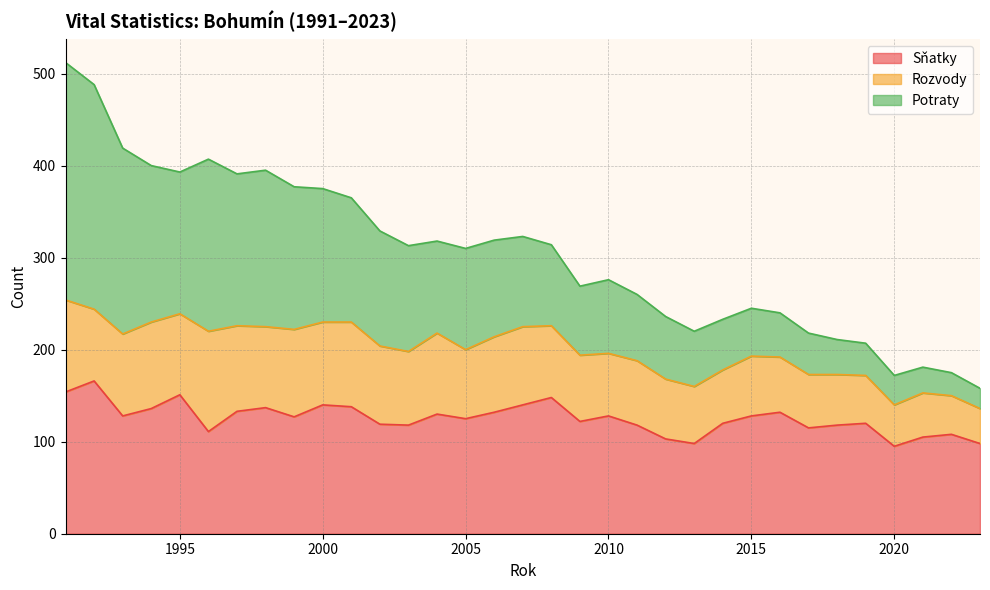

True or false: Potraty has a value of 90 at 2016.

False